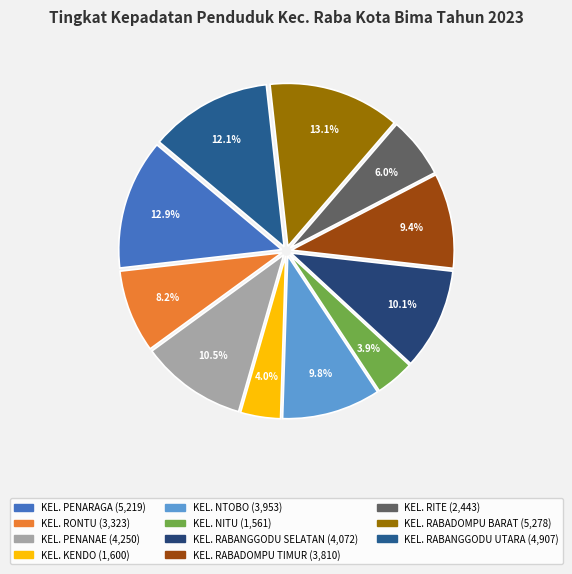

The KEL. RABANGGODU UTARA slice represents 6% of the pie. True or false?

False